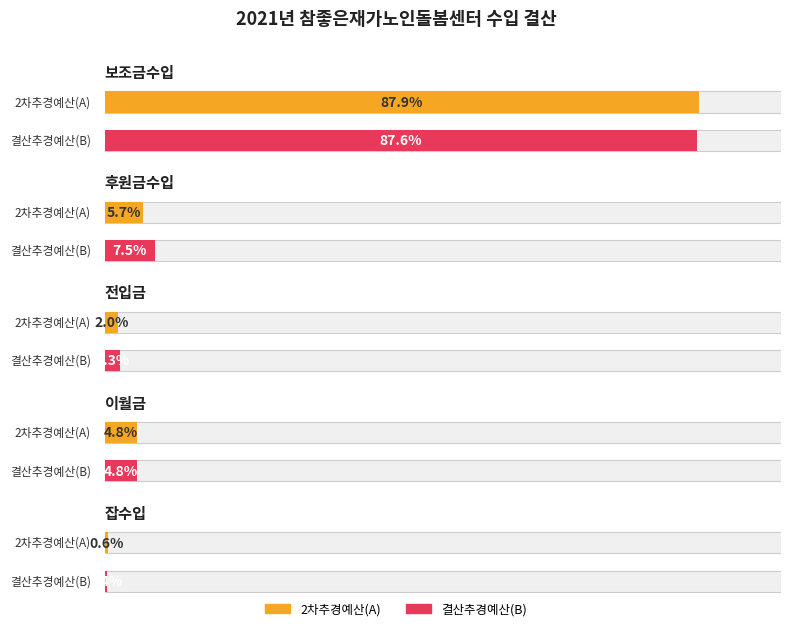

Rank the categories by 2차추경예산(A) value from highest to lowest.

보조금수입, 후원금수입, 이월금, 전입금, 잡수입